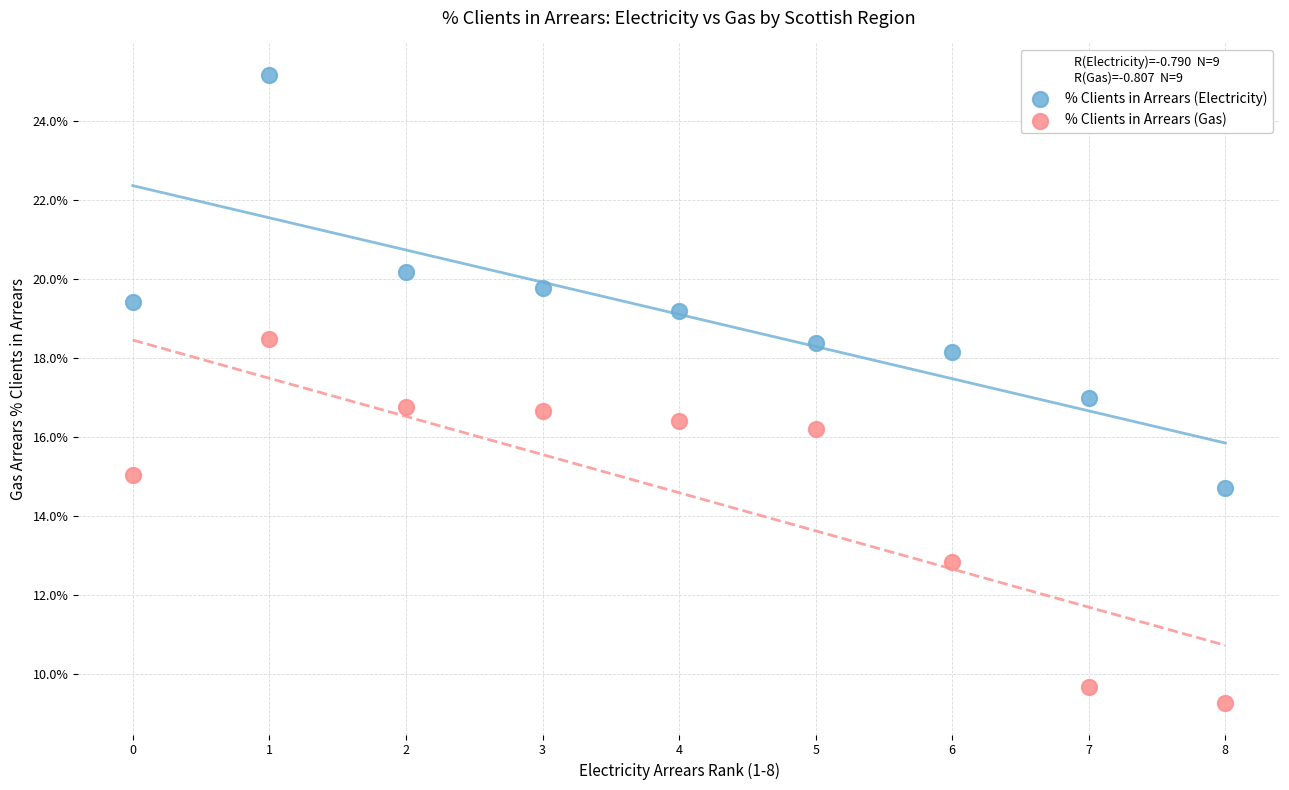

Which series has the largest Y range (max minus min)?

% Clients in Arrears (Electricity)